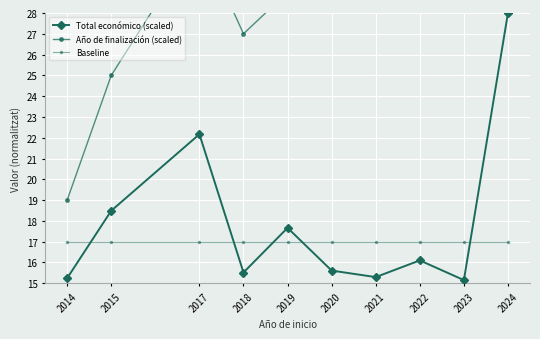

What is the maximum value for Año de finalización (scaled)?

40.7